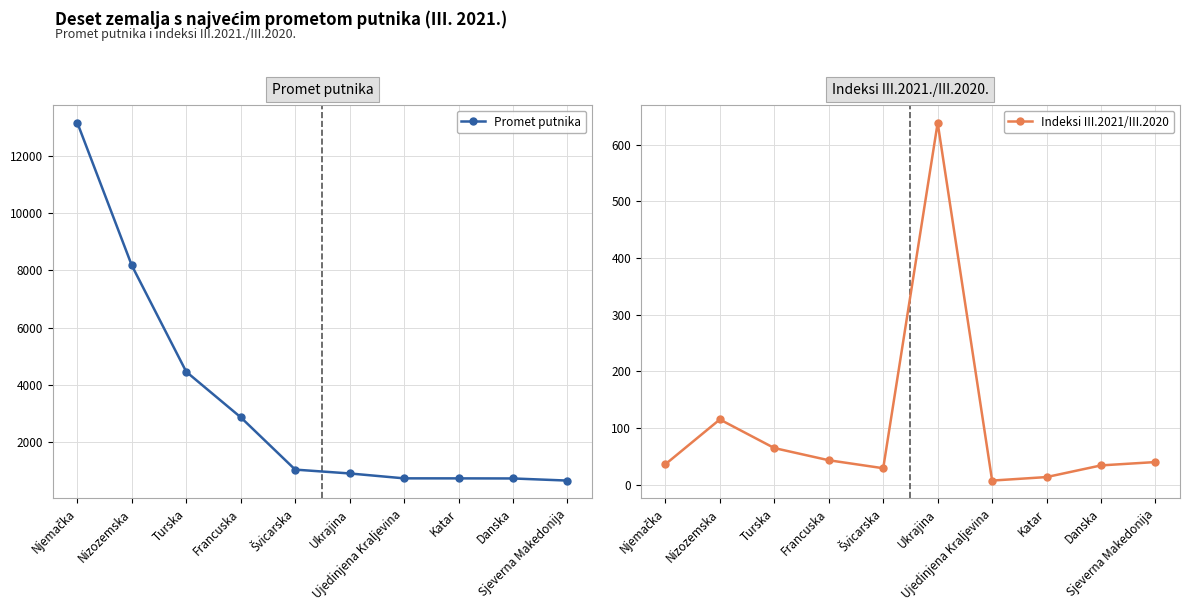

True or false: Indeksi III.2021/III.2020 has a value of 15.4 at Francuska.

False